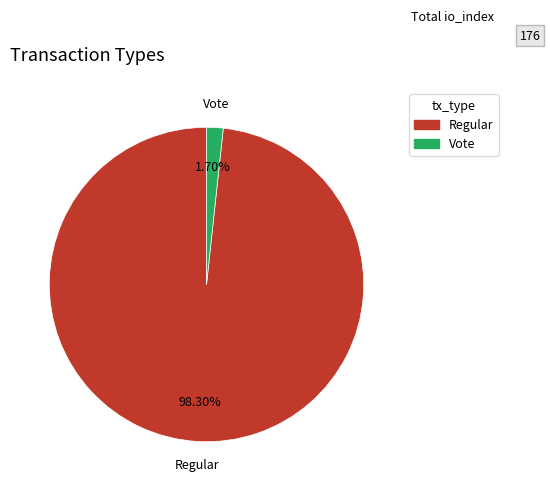

Rank the categories by value from highest to lowest.

Regular, Vote